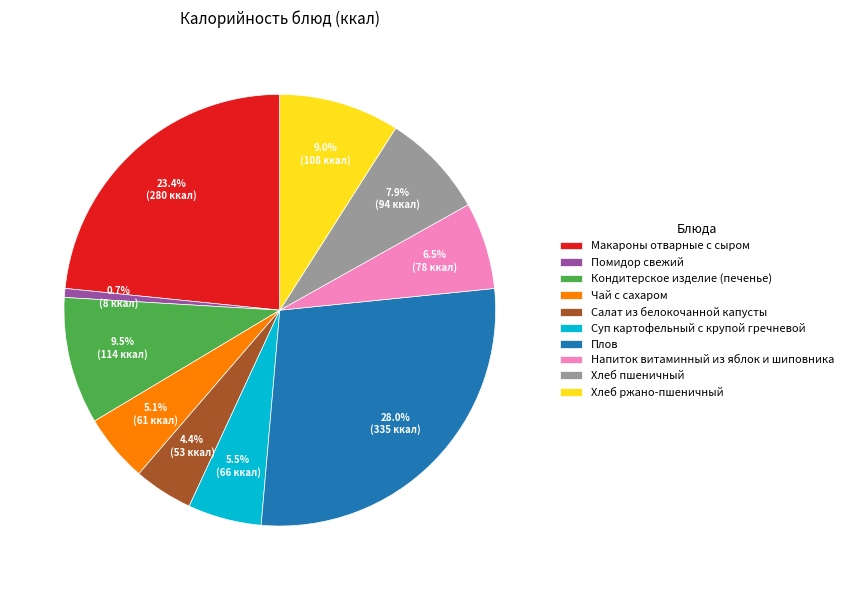

What percentage do Плов and Суп картофельный с крупой гречневой together represent?

33.5%